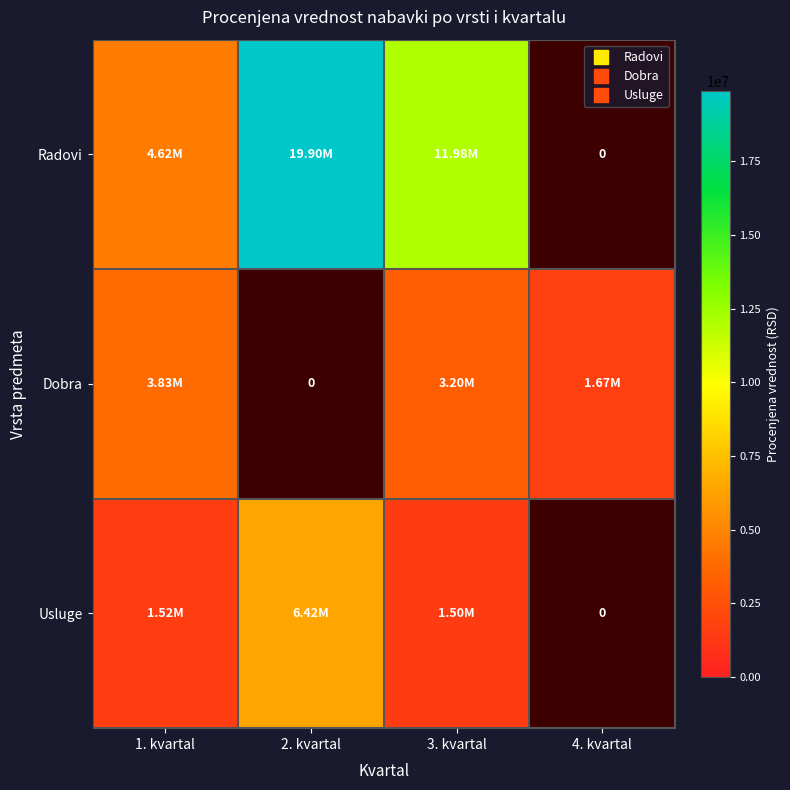

Which series has the widest spread of values?

Radovi